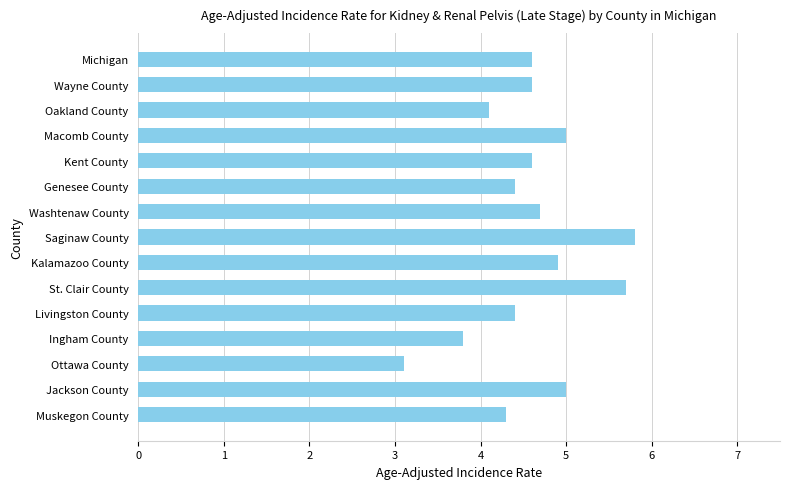

The chart shows a value of 2.7 at Macomb County. True or false?

False